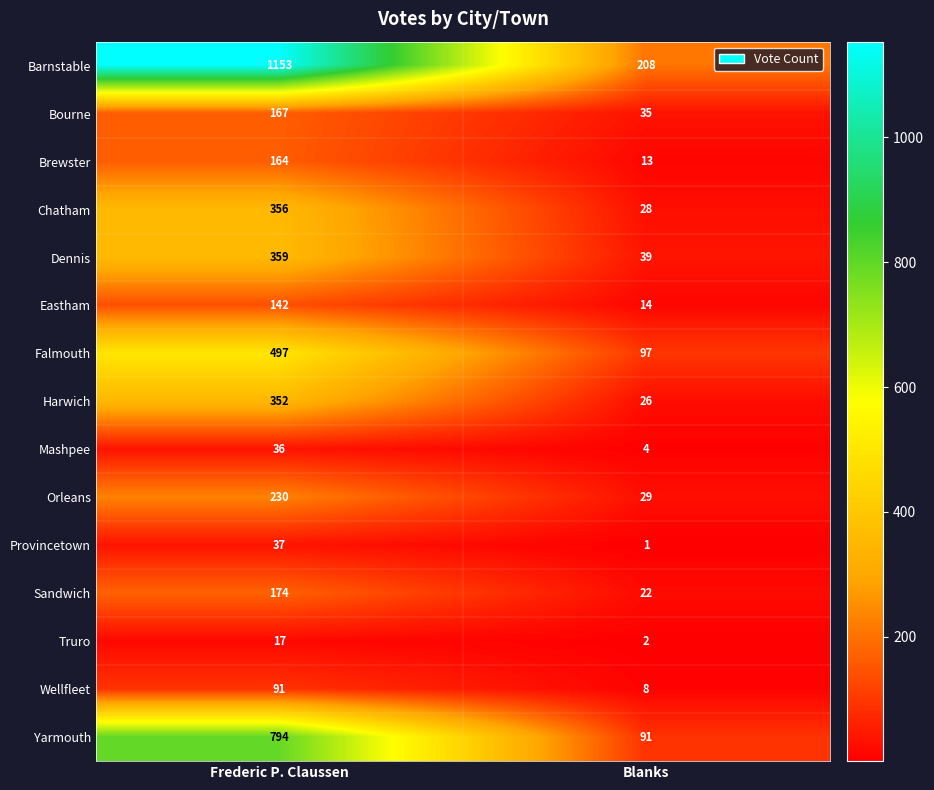

What value does the Orleans series have at Frederic P. Claussen?

230